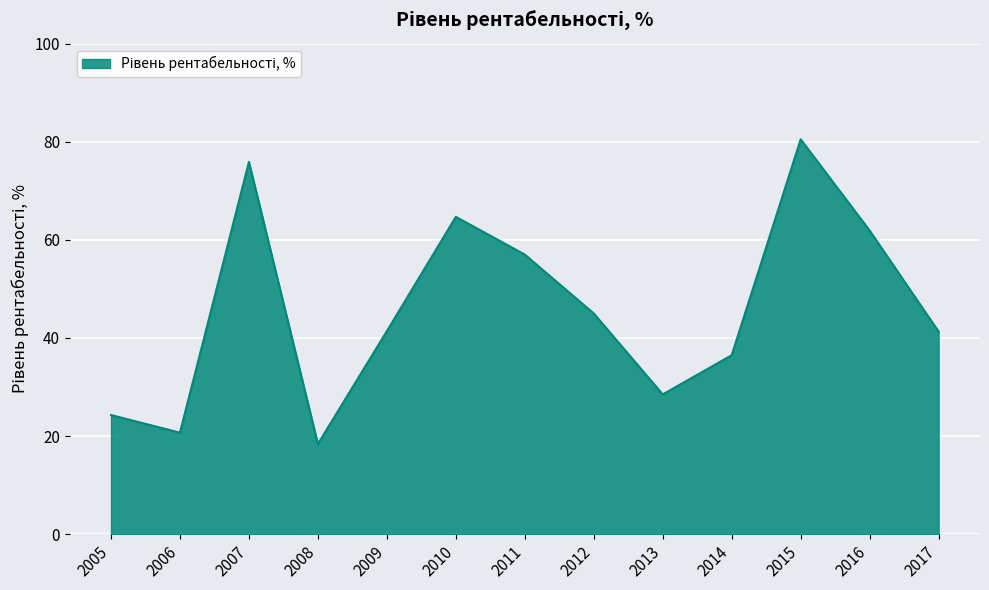

What is the average value?

45.9